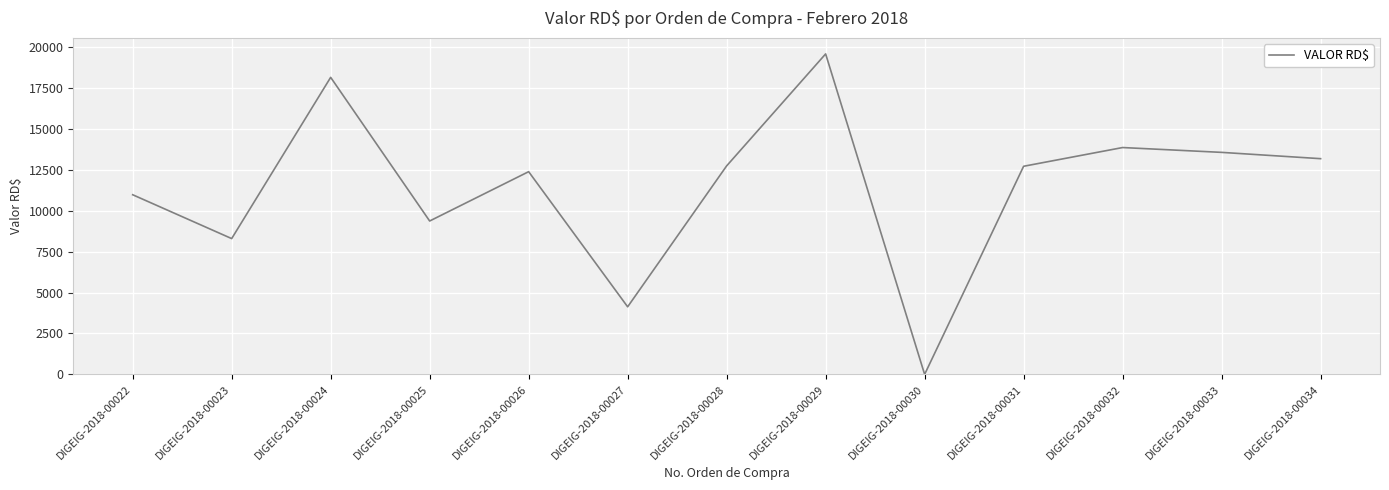

At which category does the data reach its first local valley?

DIGEIG-2018-00023